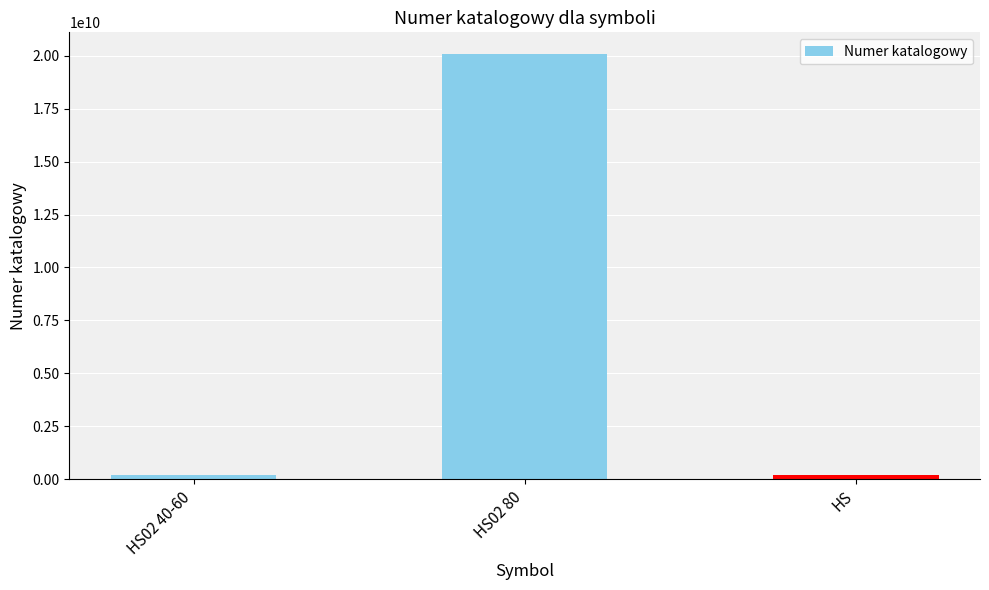

What is the value of the 1st bar from the left?

201000042